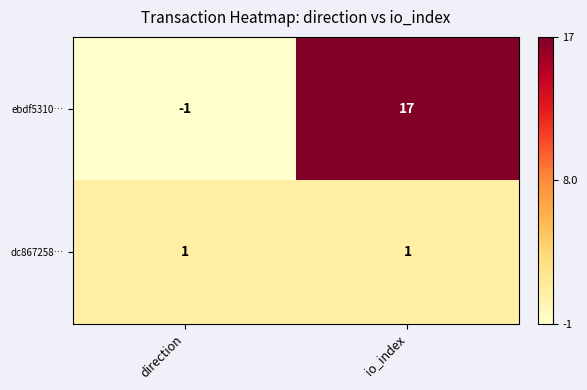

Reading left to right, list all the values displayed in this chart.

ebdf5310…: direction=-1	io_index=17
dc867258…: direction=1	io_index=1